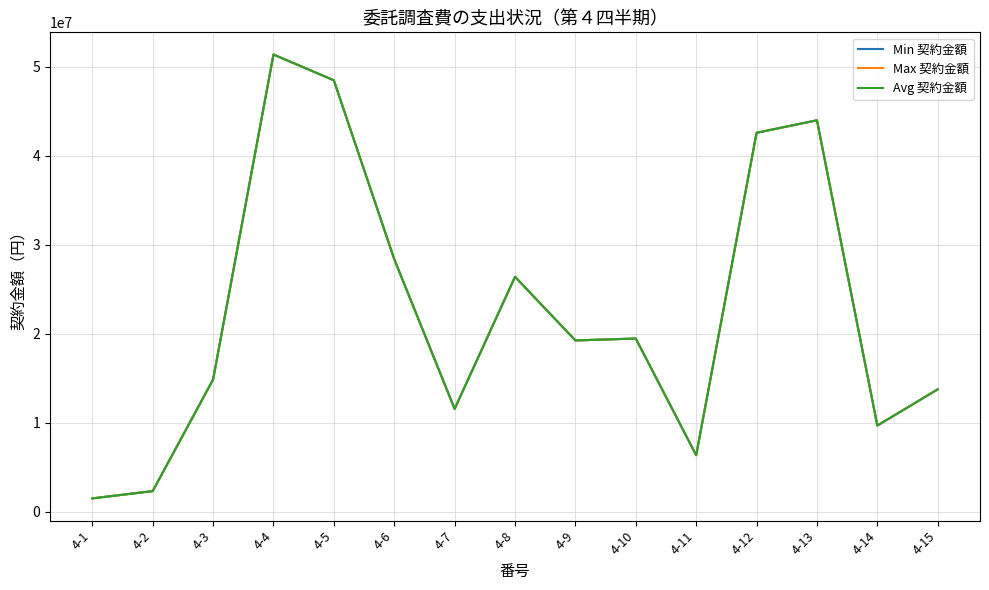

What is the maximum value shown in the chart?

51392000